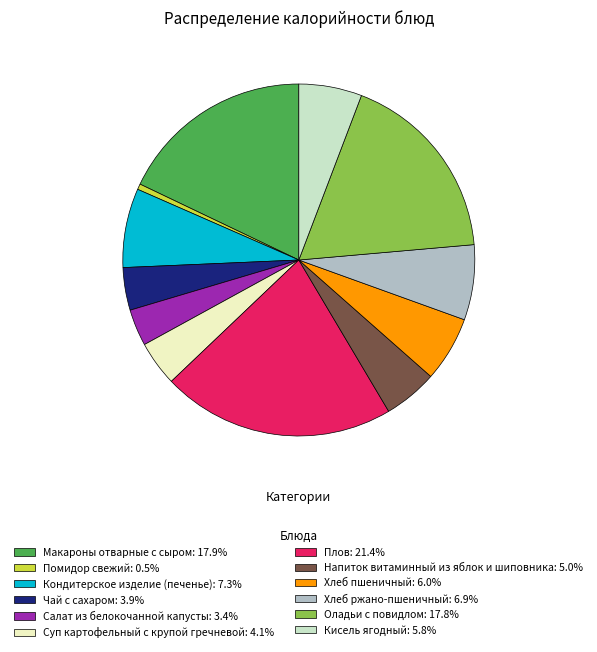

What is the ratio of the value at Кондитерское изделие (печенье): 7.3% to the value at Оладьи с повидлом: 17.8%?

0.4